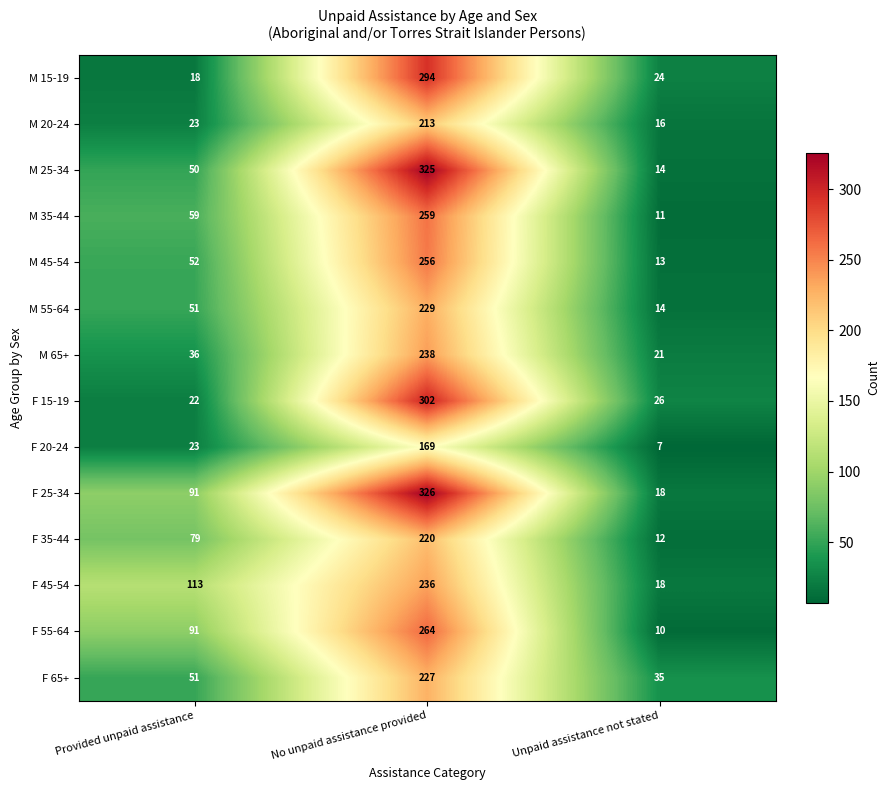

At which label is M 45-54 closest to 134?

Provided unpaid assistance